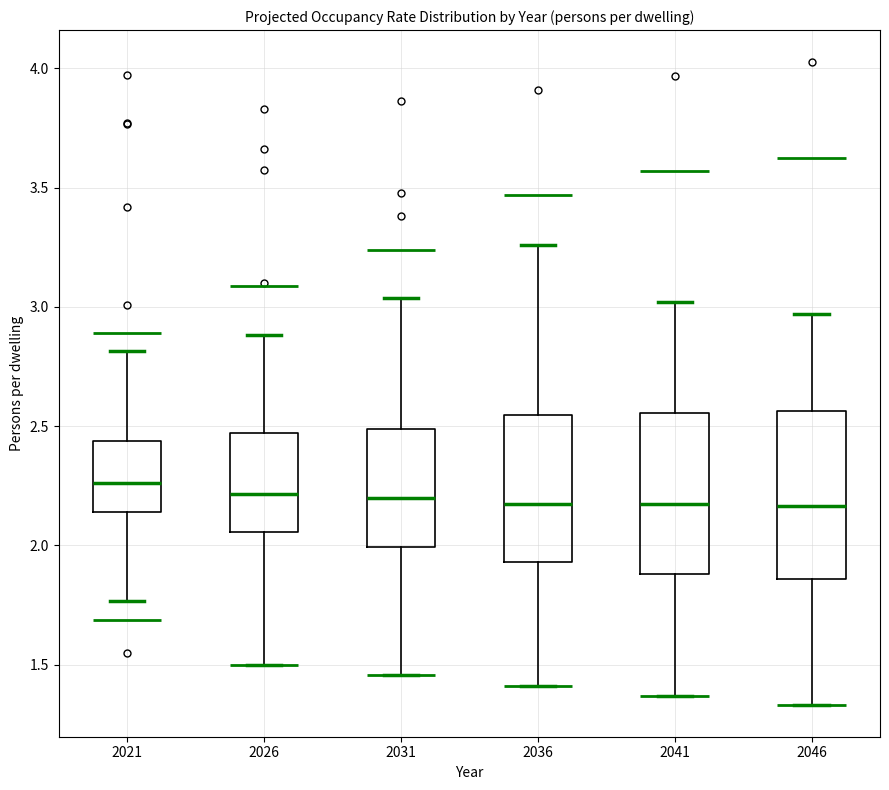

Reading left to right, transcribe this box plot: for each box, give where its median line is, the range the box spans, and where its two whiskers end, as read against the y-axis. The values are not printed on the chart, so give them approximately, as read against the axis.

2021: median 2.25, box 2.15 to 2.45, whiskers 1.75 to 2.80
2026: median 2.20, box 2.05 to 2.45, whiskers 1.50 to 2.90
2031: median 2.20, box 2.00 to 2.50, whiskers 1.45 to 3.05
2036: median 2.15, box 1.95 to 2.55, whiskers 1.40 to 3.25
2041: median 2.15, box 1.90 to 2.55, whiskers 1.35 to 3.00
2046: median 2.15, box 1.85 to 2.55, whiskers 1.35 to 2.95